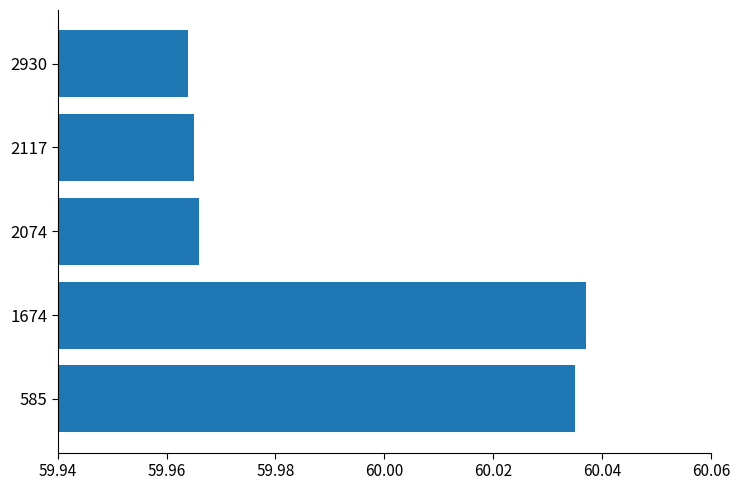

At which category does the chart reach its peak across all series?

1674